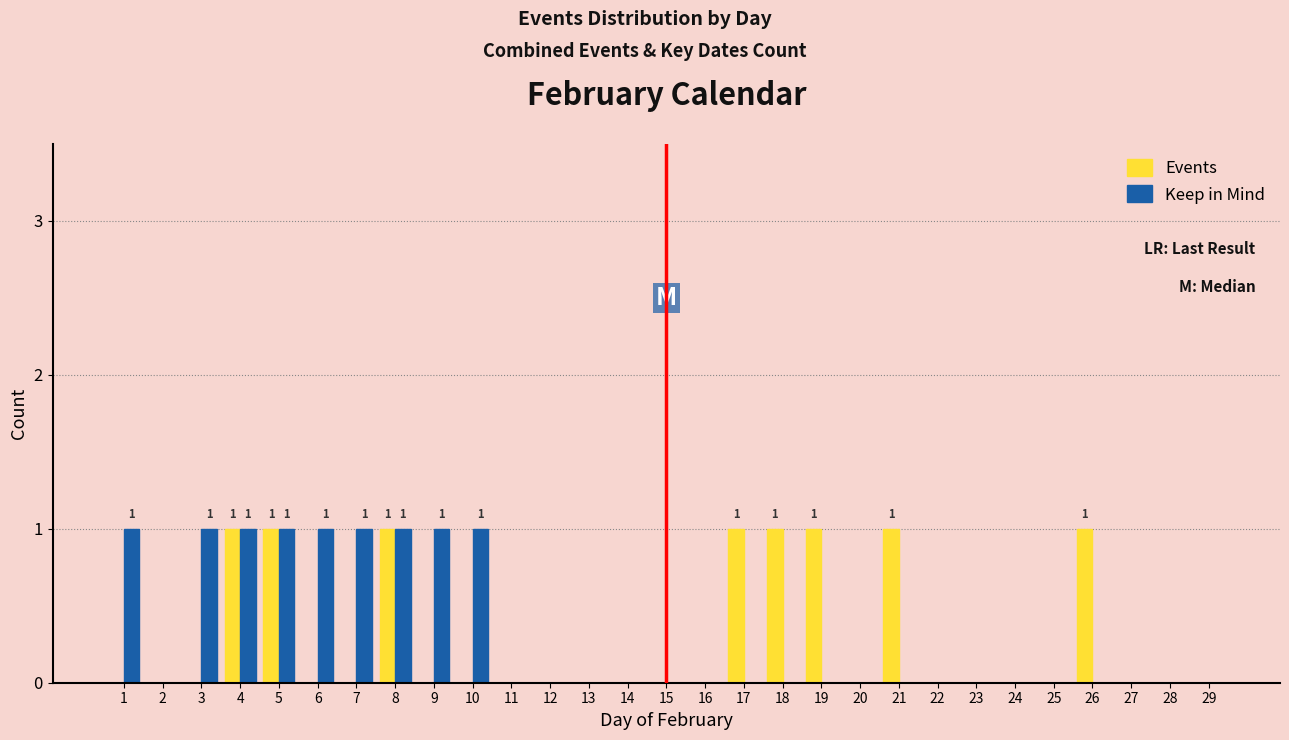

True or false: Events has a value of 0 at 28.

True